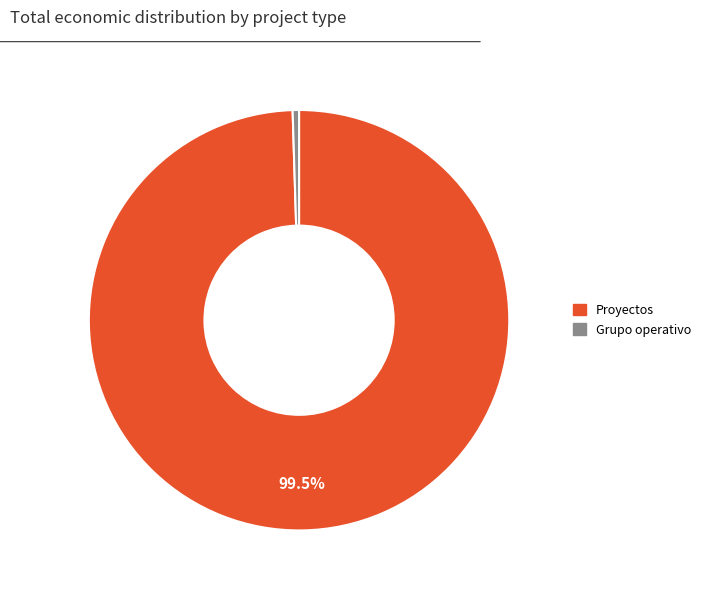

Does any single category account for the majority?

Yes